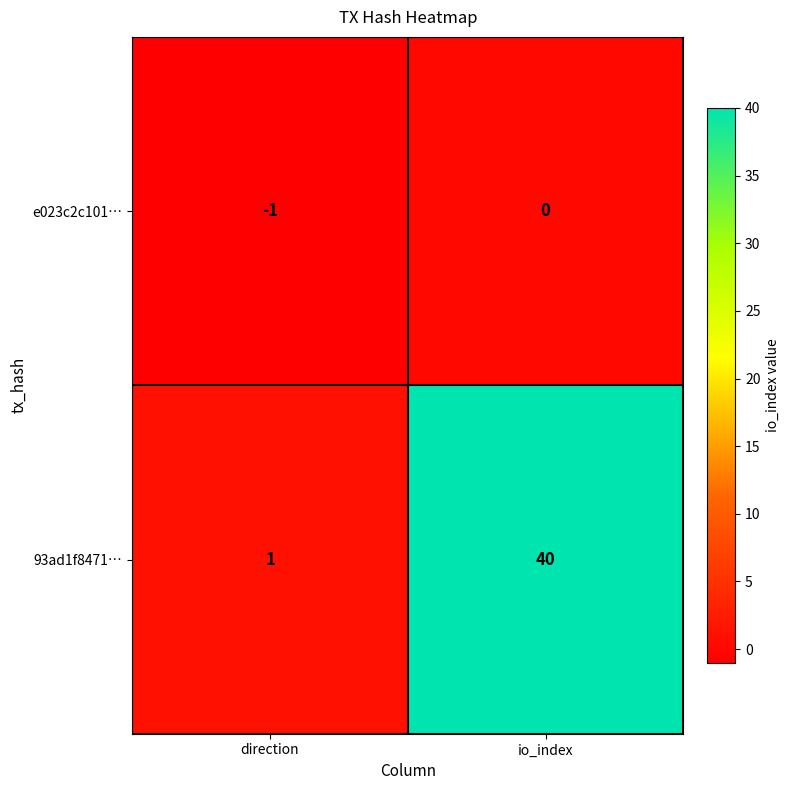

At io_index, list the series in order from smallest to largest.

e023c2c101…, 93ad1f8471…